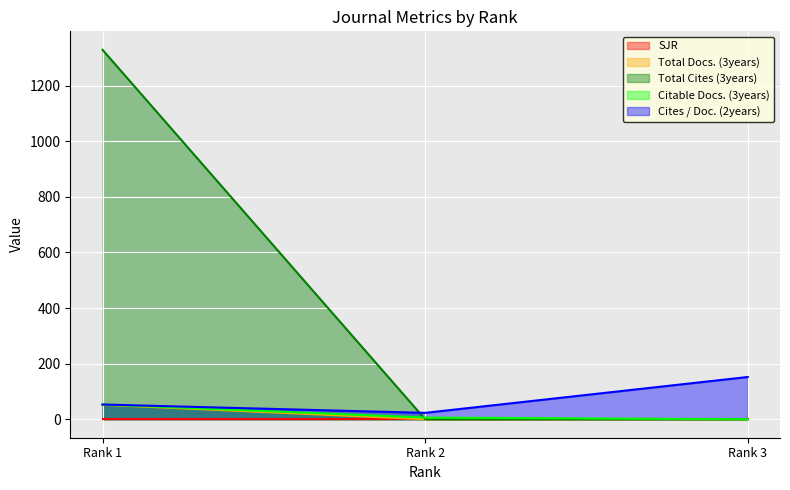

List the labels in order of Citable Docs. (3years) value, smallest first.

Rank 3, Rank 2, Rank 1